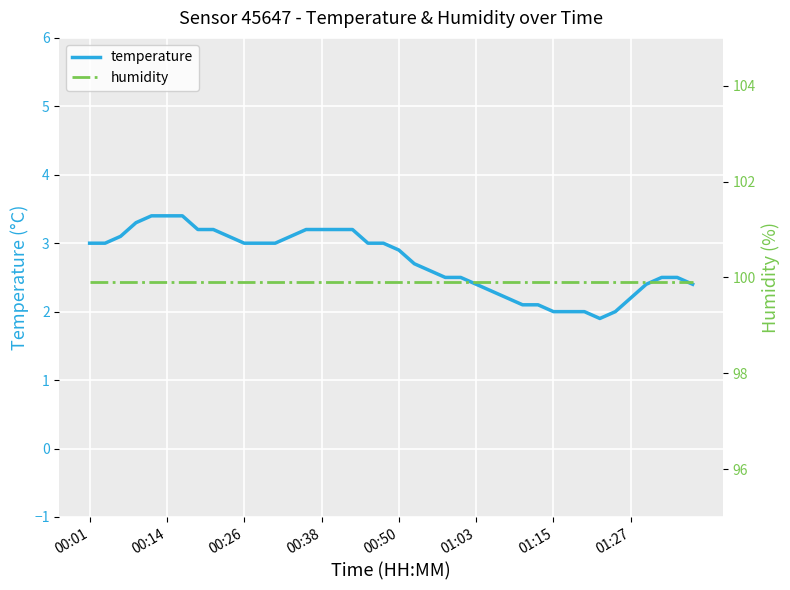

What is the difference between the maximum and minimum values in the temperature series?

1.5